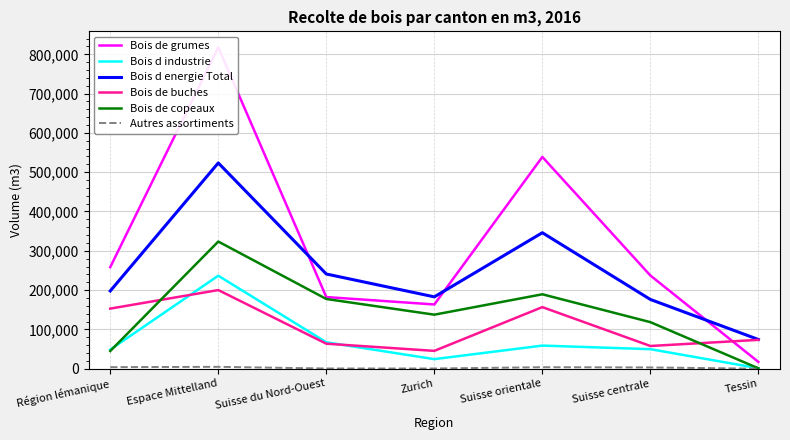

Which series has the largest total across all categories?

Bois de grumes